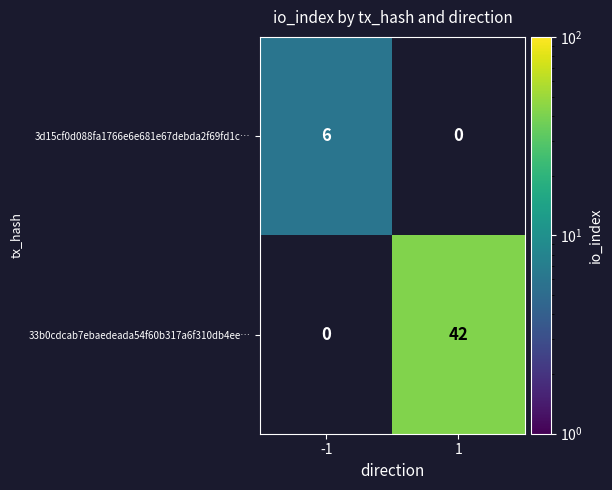

Is it true that 3d15cf0d088fa1766e6e681e67debda2f69fd1c… equals 6 at -1?

True